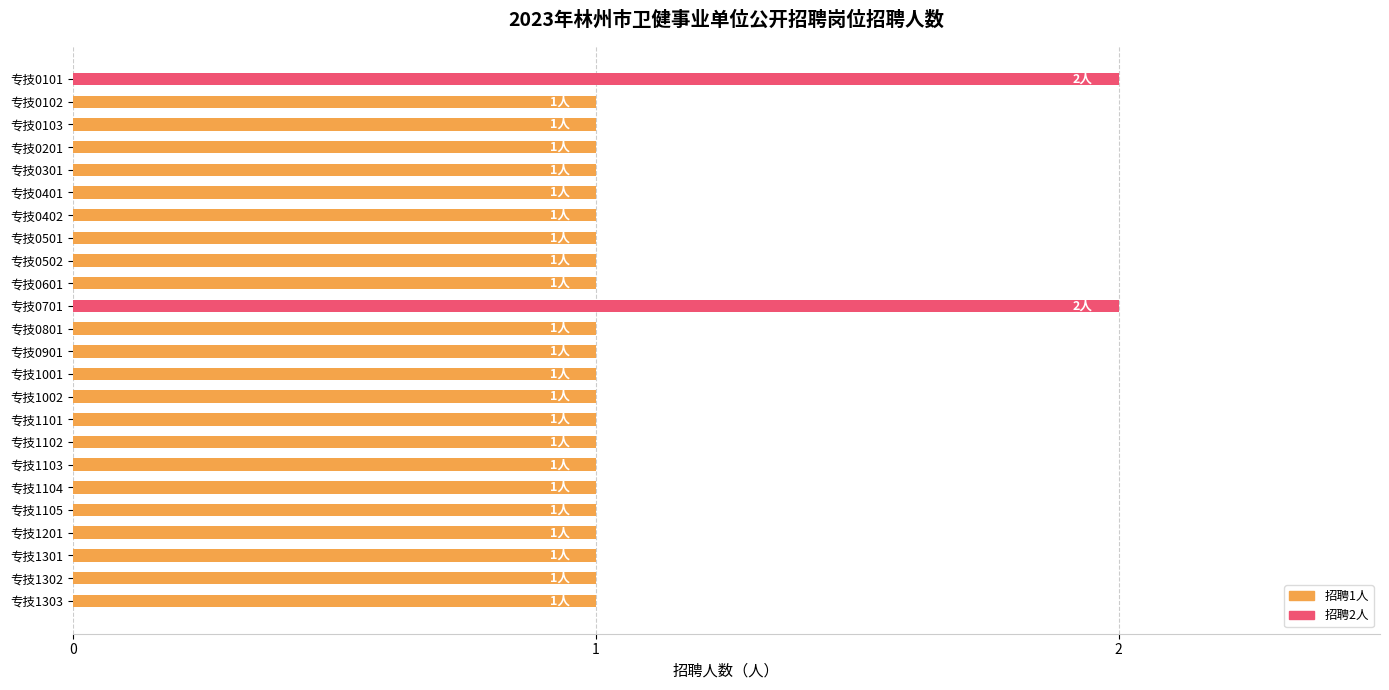

Reading top to bottom, extract all data points from this chart.

专技0101=2	专技0102=1	专技0103=1	专技0201=1	专技0301=1	专技0401=1	专技0402=1	专技0501=1	专技0502=1	专技0601=1	专技0701=2	专技0801=1	专技0901=1	专技1001=1	专技1002=1	专技1101=1	专技1102=1	专技1103=1	专技1104=1	专技1105=1	专技1201=1	专技1301=1	专技1302=1	专技1303=1